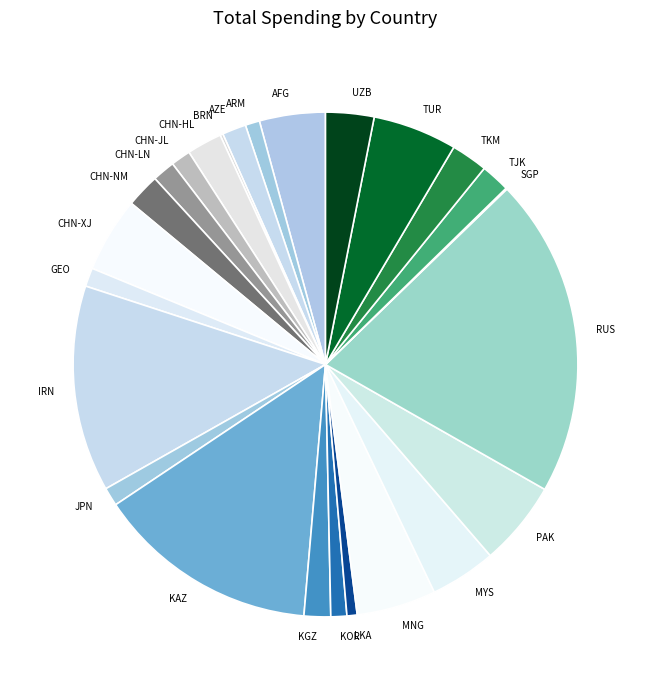

Does CHN-HL account for over 50% of the chart?

No